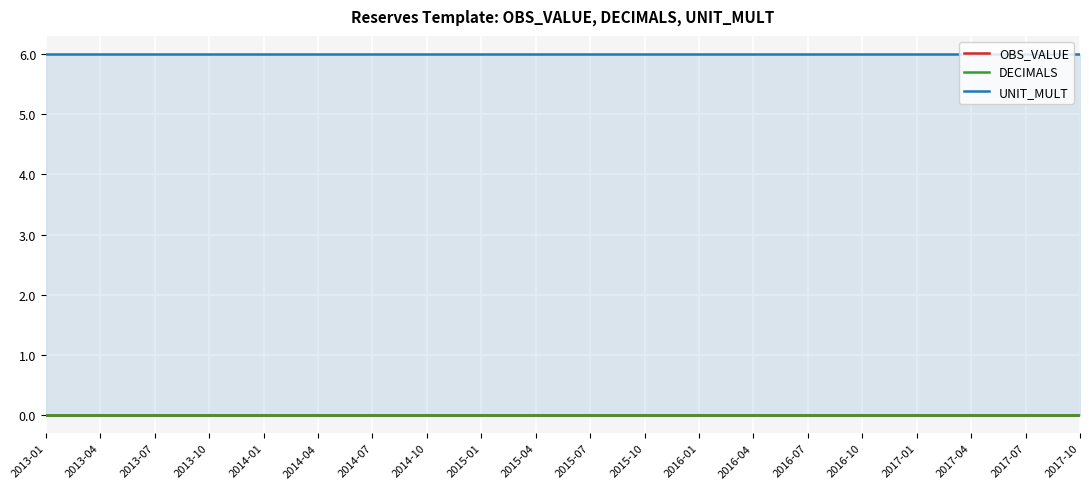

True or false: UNIT_MULT and OBS_VALUE cross at least once.

False